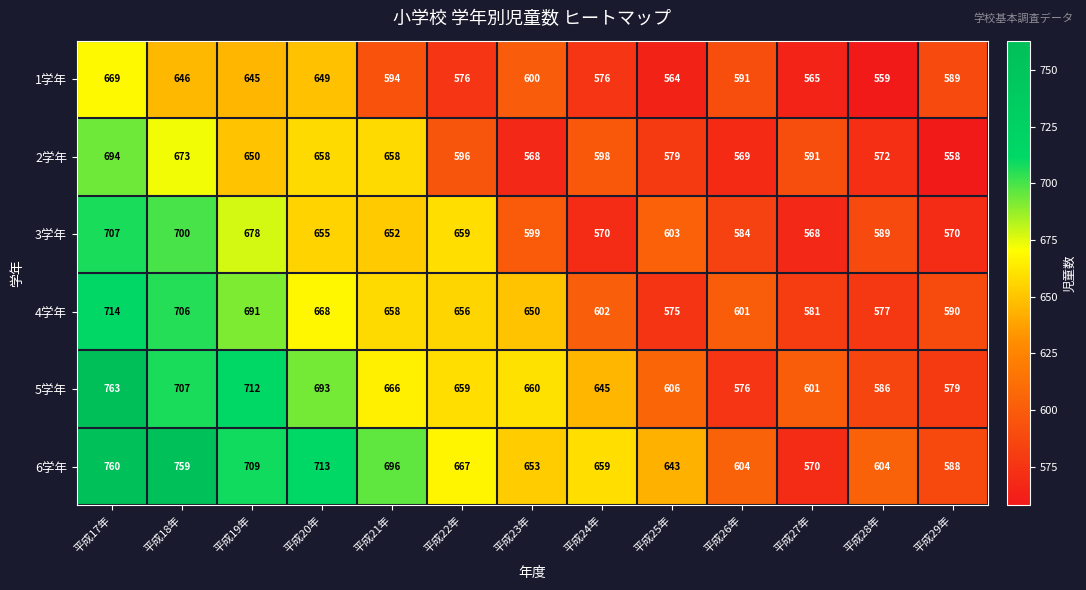

True or false: 5学年 has a value of 330 at 平成27年.

False